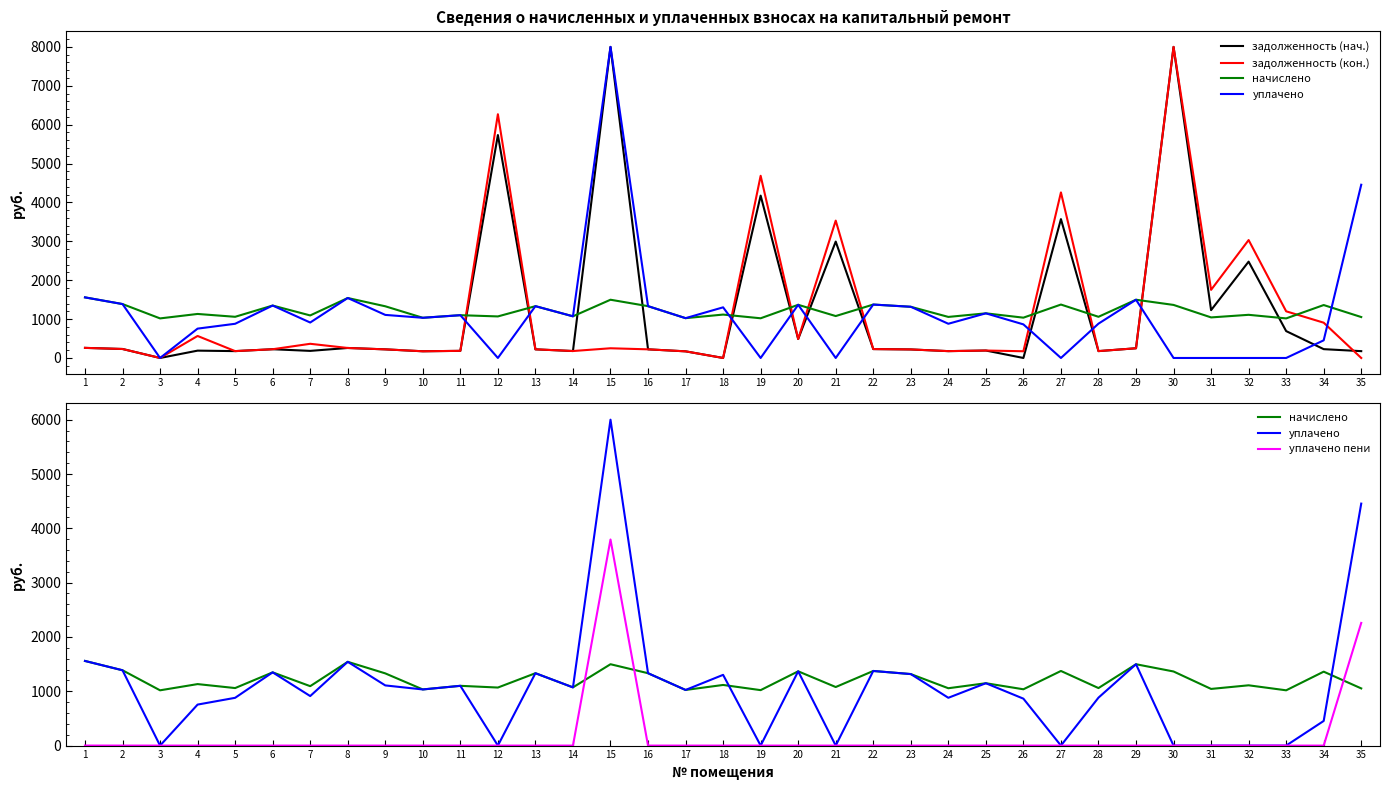

What is the difference between the уплачено values at 5 and 30?

879.4